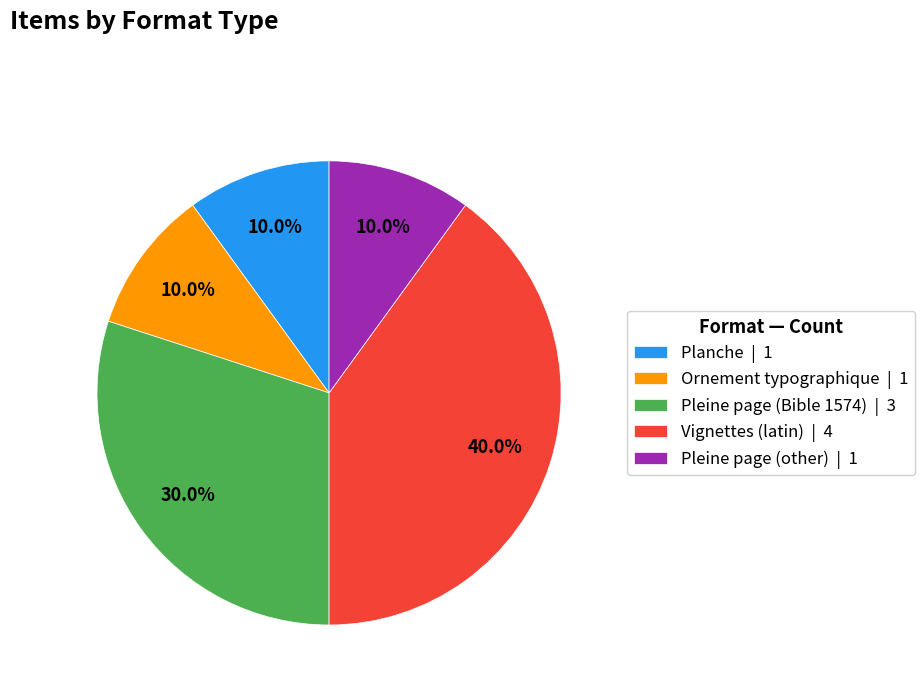

The Vignettes (latin) slice represents 40% of the pie. True or false?

True